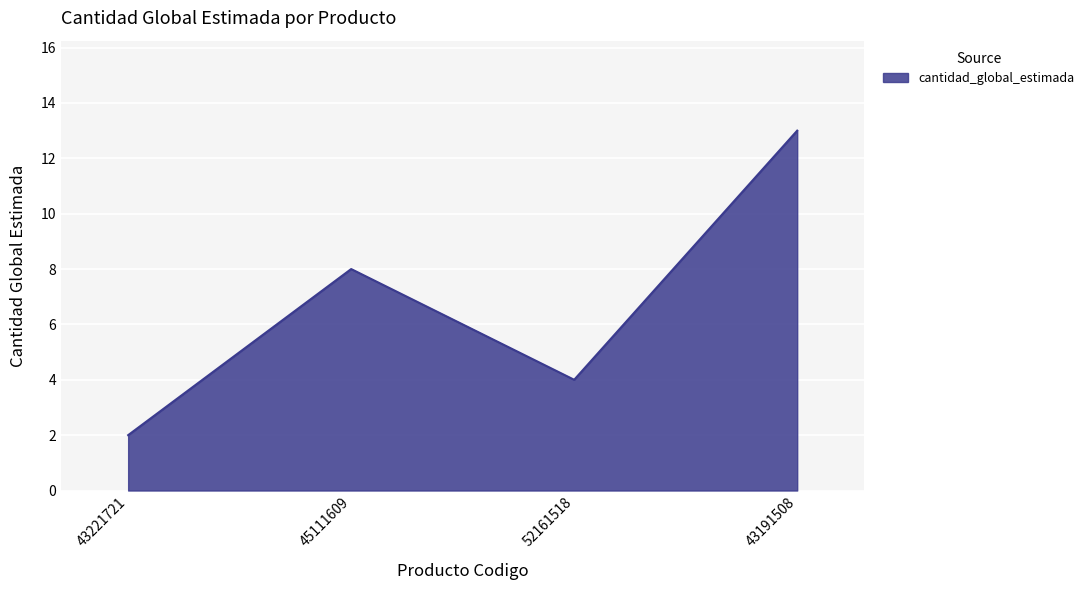

Count the number of categories in the chart.

4